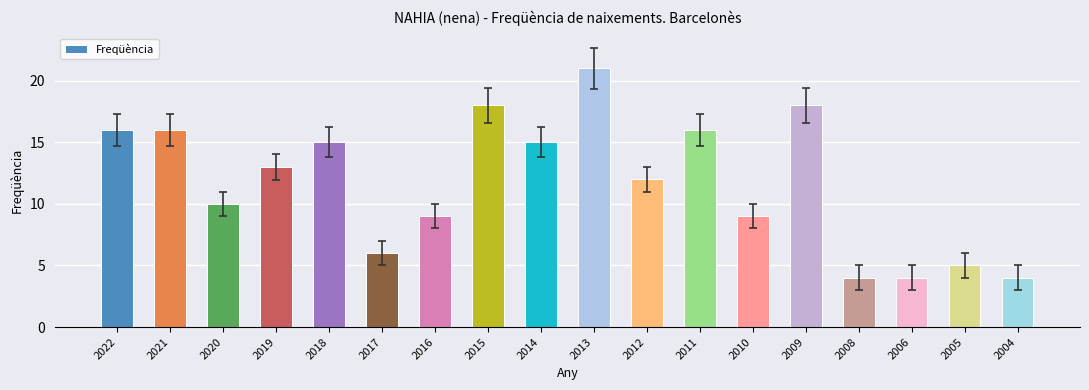

Is it true that the value at 2017 is 6?

True